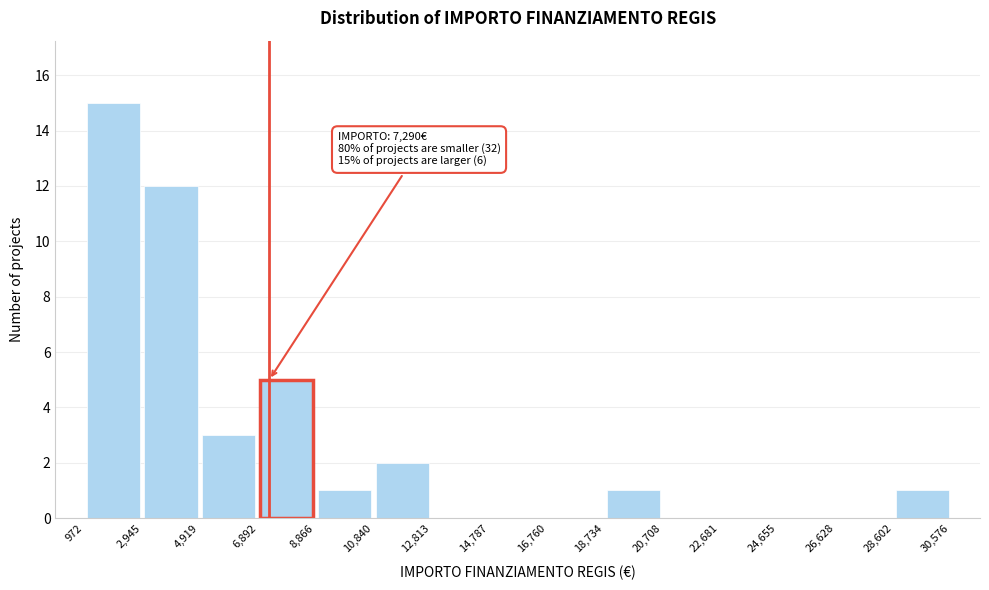

Over which range of the x-axis is the bar tallest?

972 to 2,945